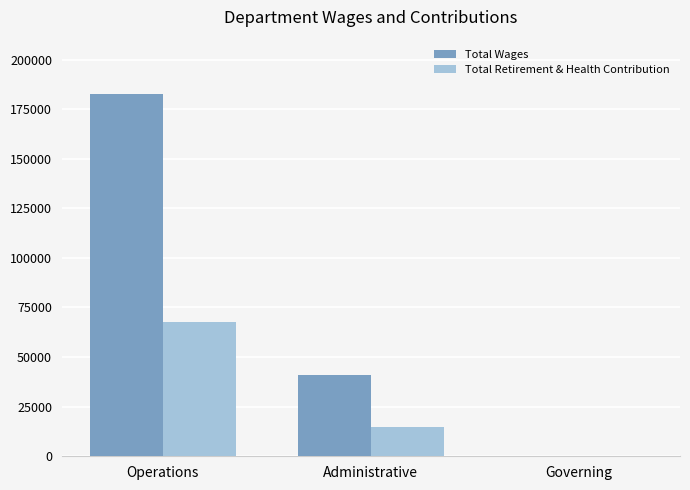

Which series changed the most between Operations and Administrative?

Total Wages